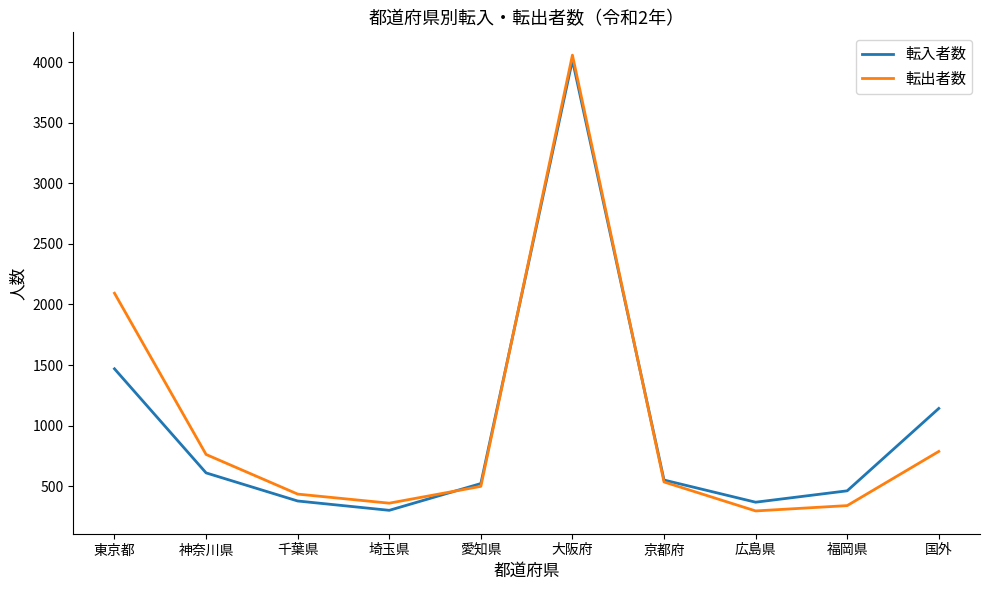

What is the total value across all series at 福岡県?

802